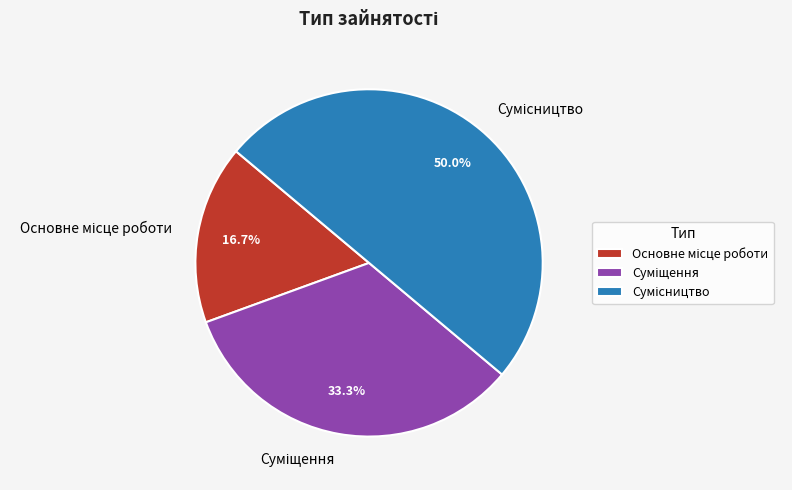

Approximately how many times larger is the value at Сумісництво compared to Суміщення?

1.5